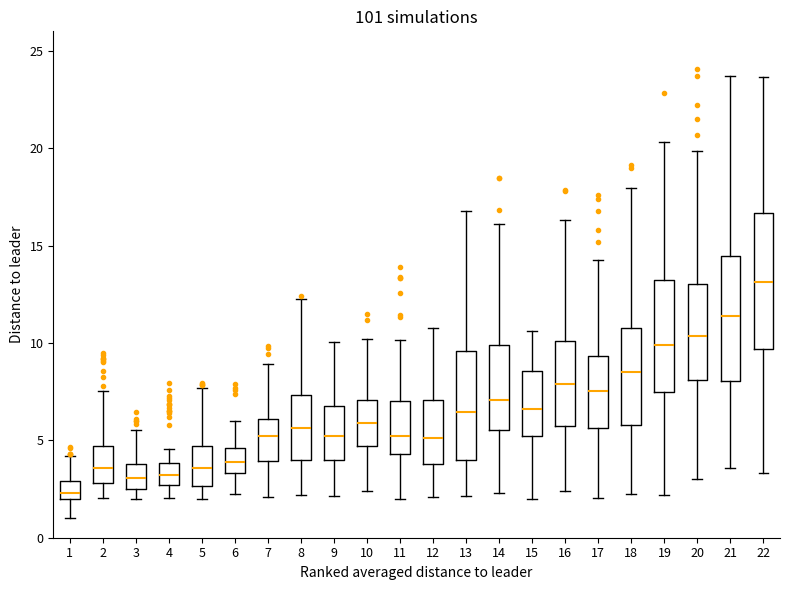

Which box is the tallest, from its lower edge to its upper edge?

22